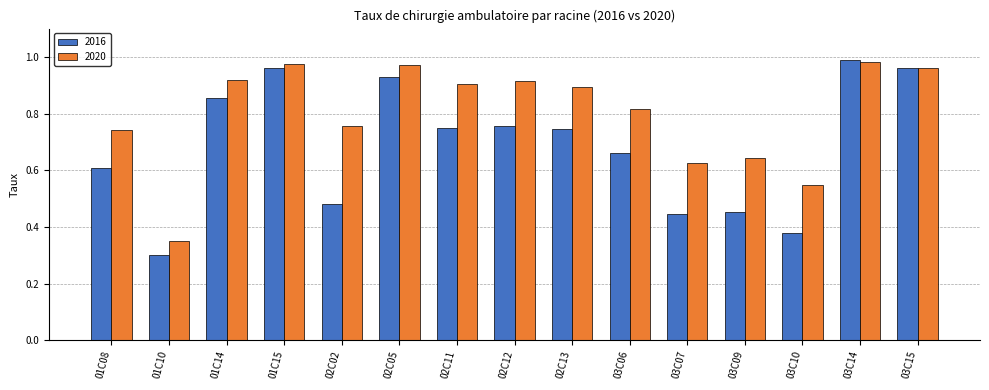

How many bars are there in total?

30